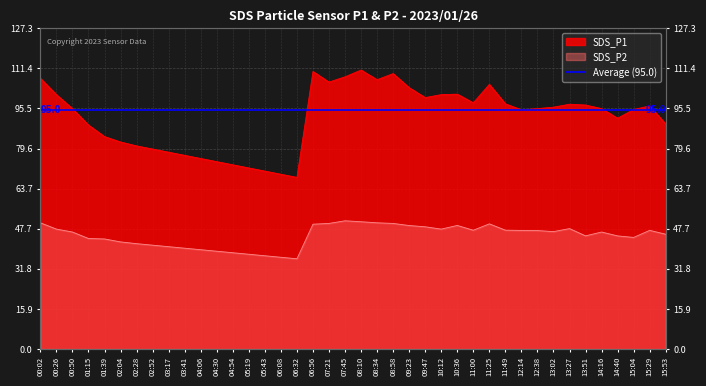

What is the difference between the maximum and minimum values in the SDS_P2 series?

15.1